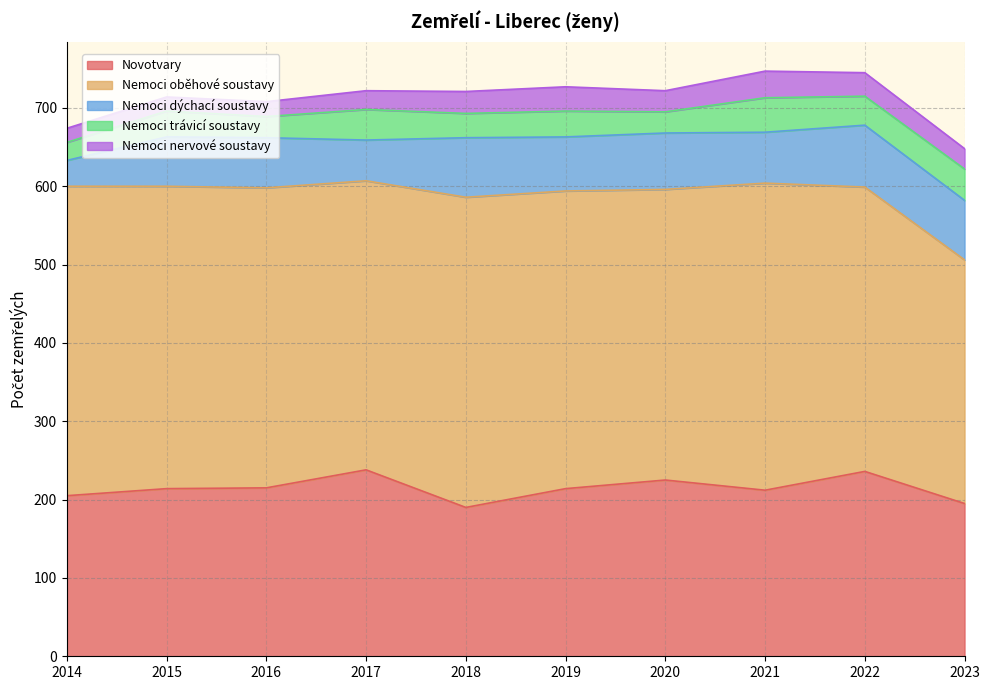

At how many categories does at least one series exceed 158?

10